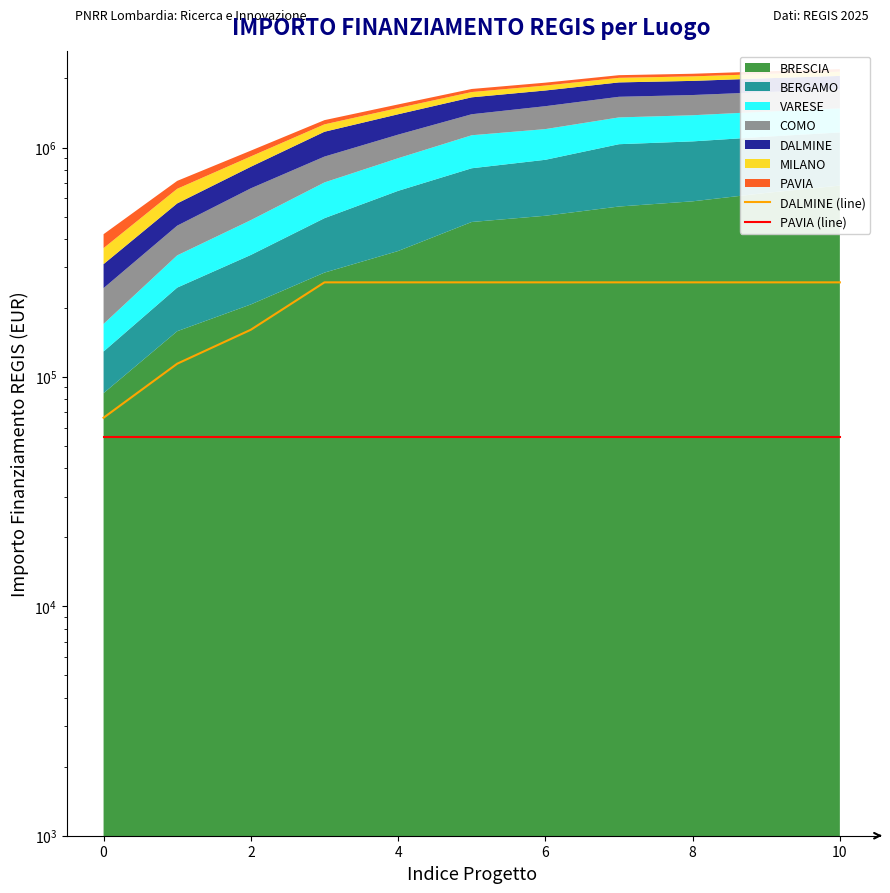

True or false: DALMINE (line) and PAVIA (line) intersect in this chart.

False